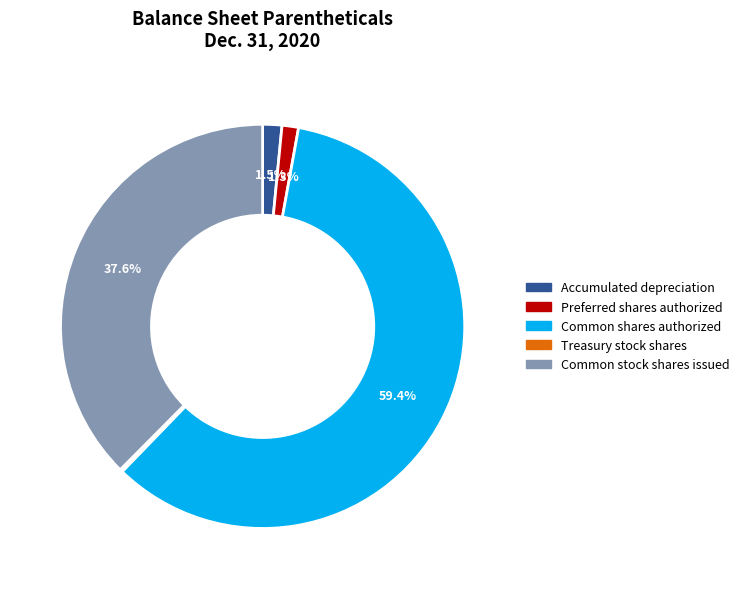

Is there a majority slice in this chart?

Yes